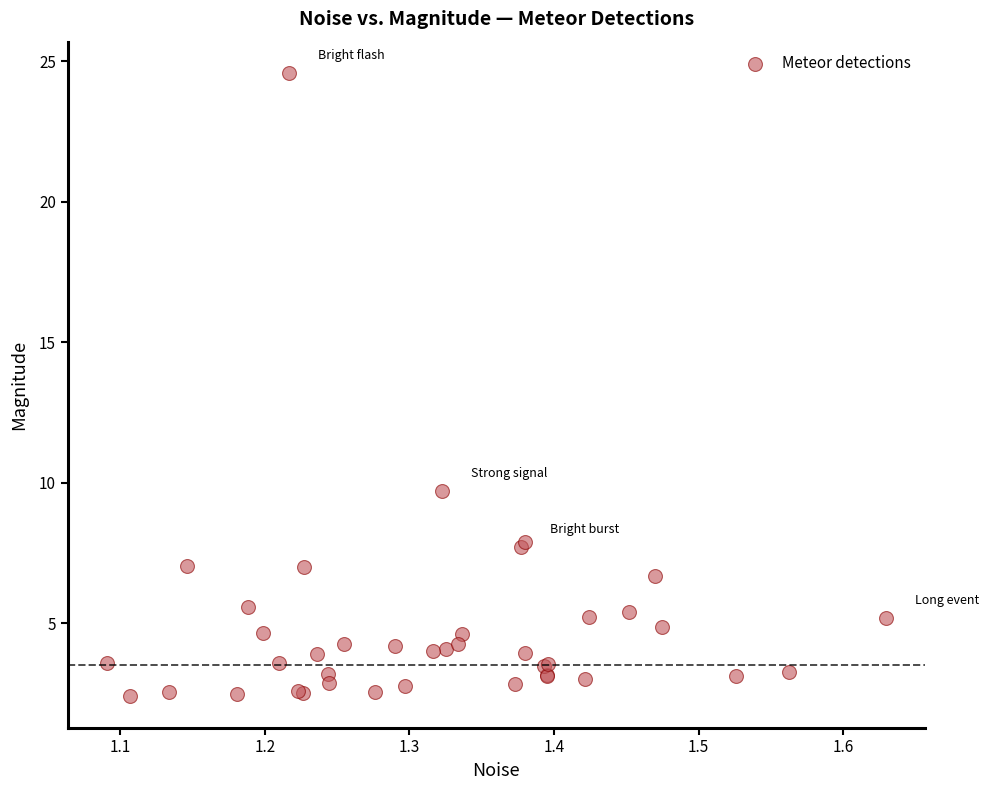

What Y value in the scatter plot is closest to 13?

9.7